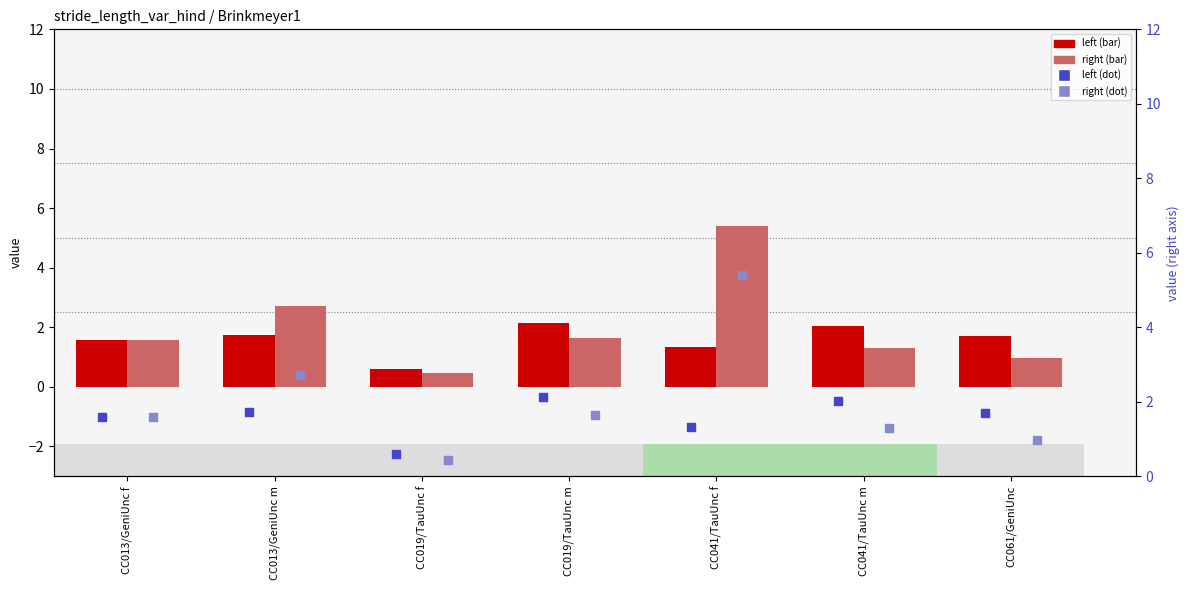

Which series has the largest total across all categories?

right